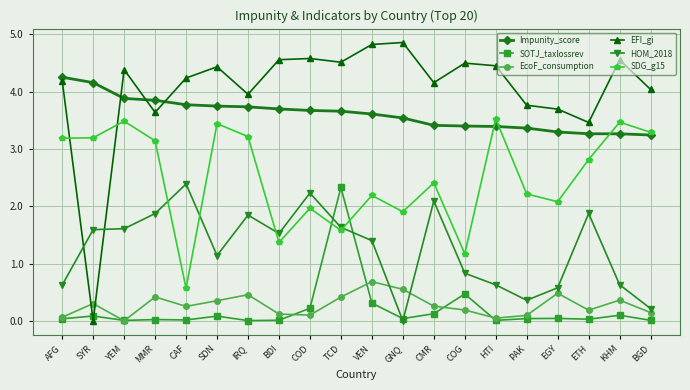

Which series has the largest range (max minus min)?

EFI_gi